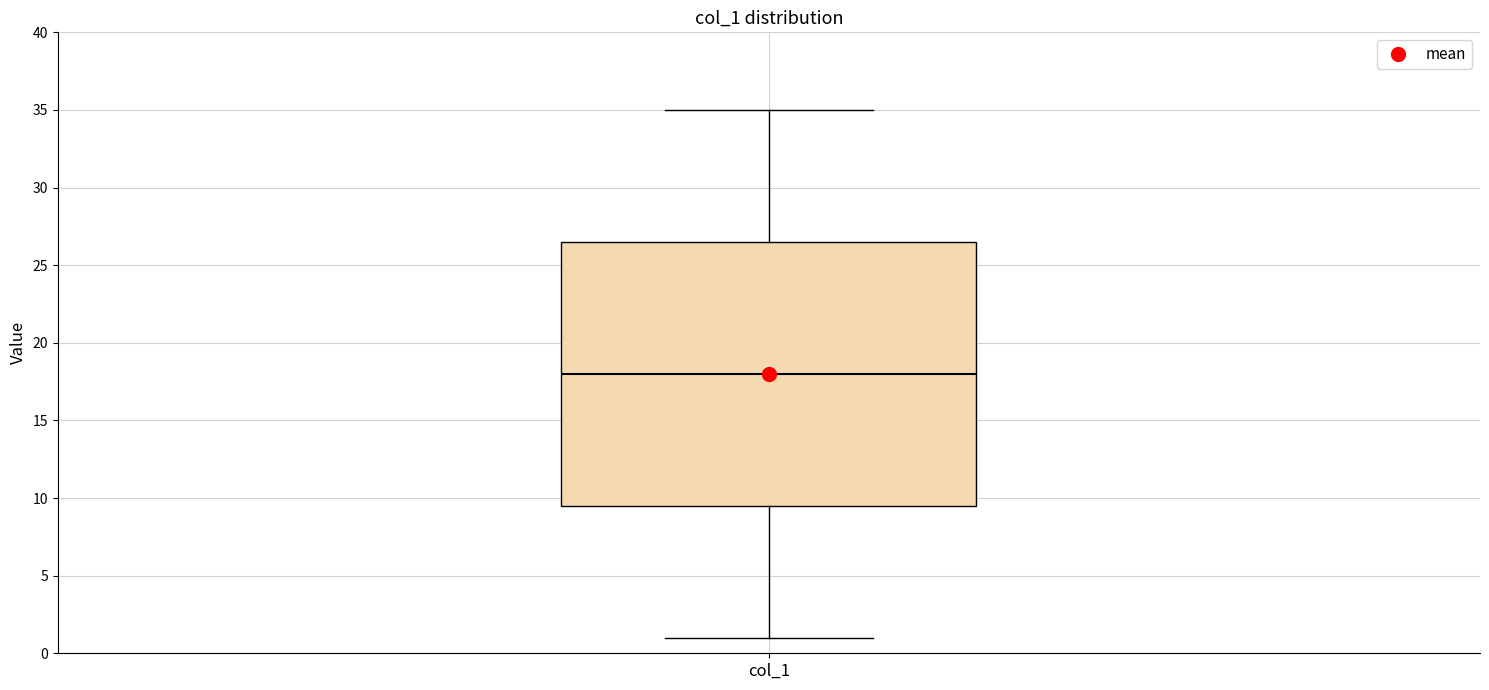

Transcribe this box plot: give where the median line is, the range the box spans, and where the two whiskers end, as read against the y-axis. The values are not printed on the chart, so give them approximately, as read against the axis.

median 18.0, box 9.5 to 26.5, whiskers 1.0 to 35.0